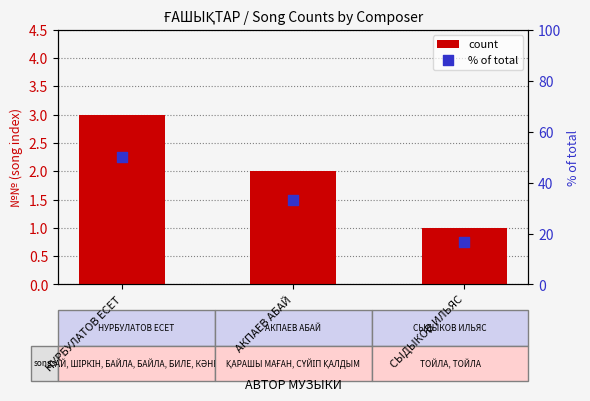

What are all the series names shown in the legend?

count, % of total